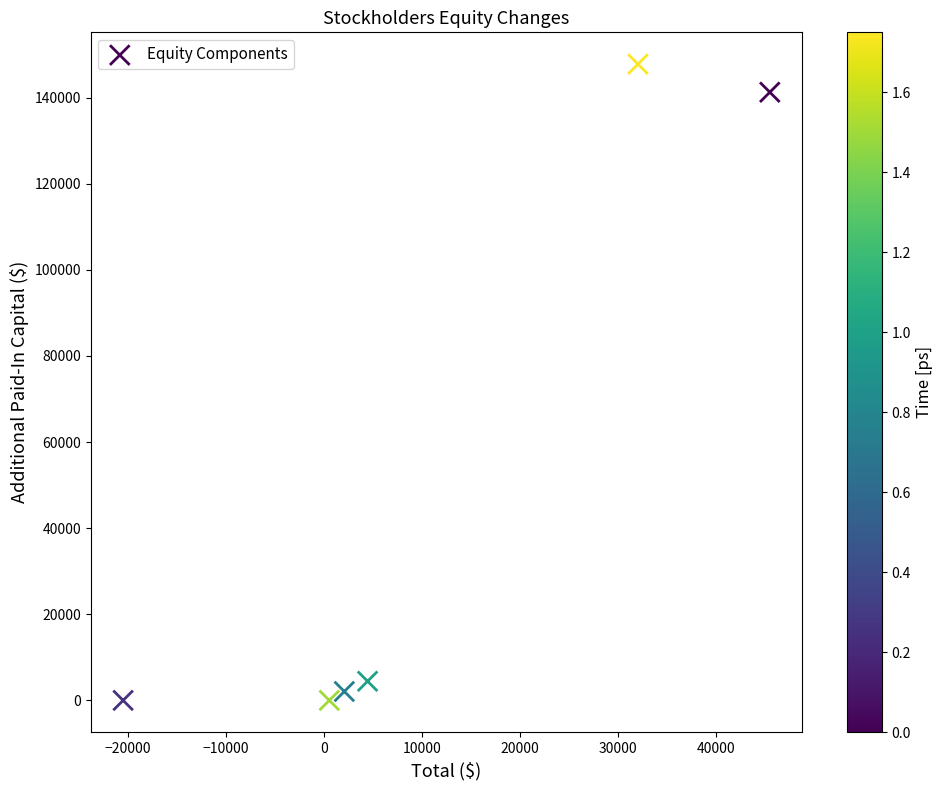

What Y value in the scatter plot is closest to 73893?

141268